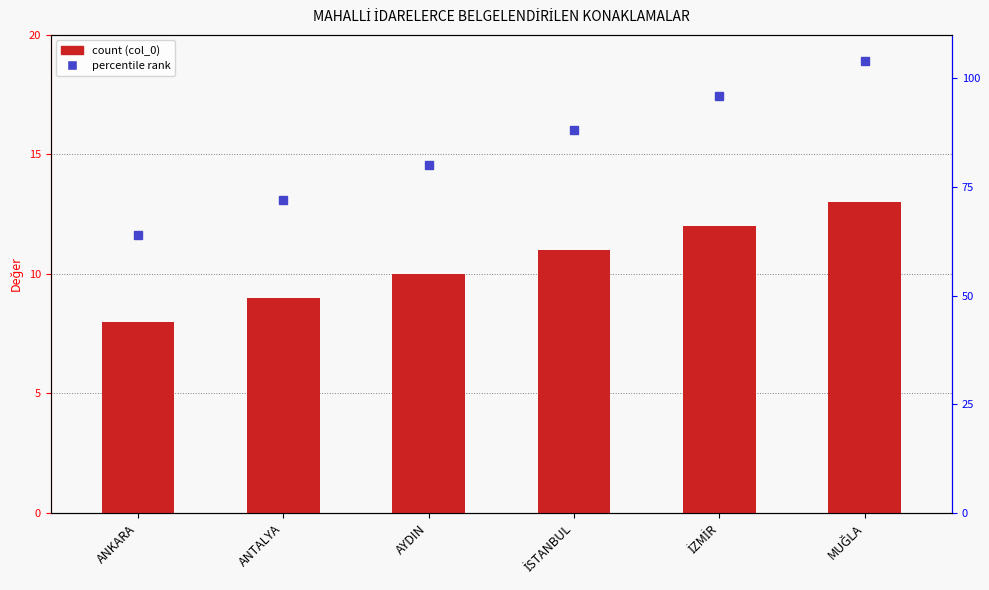

Between ANKARA and AYDIN, which series saw the biggest shift?

percentile rank